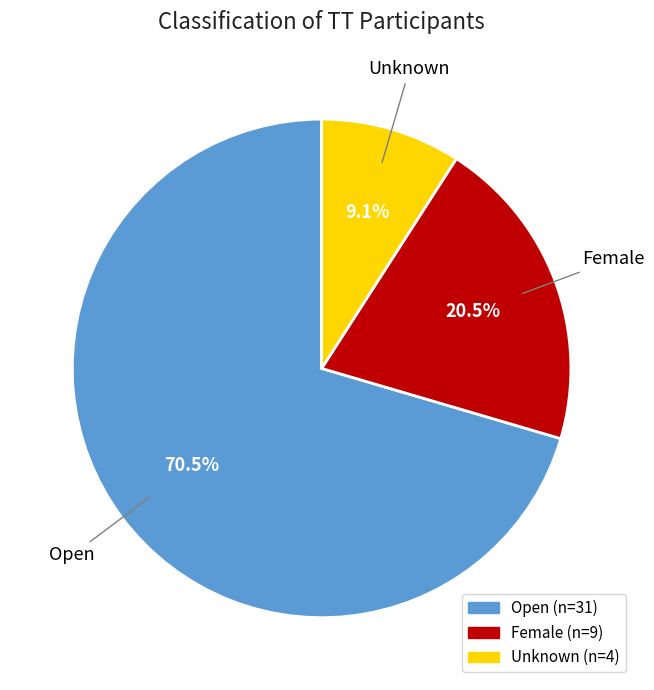

To the nearest percent, what is the difference between the Unknown and Female slice percentages?

11%